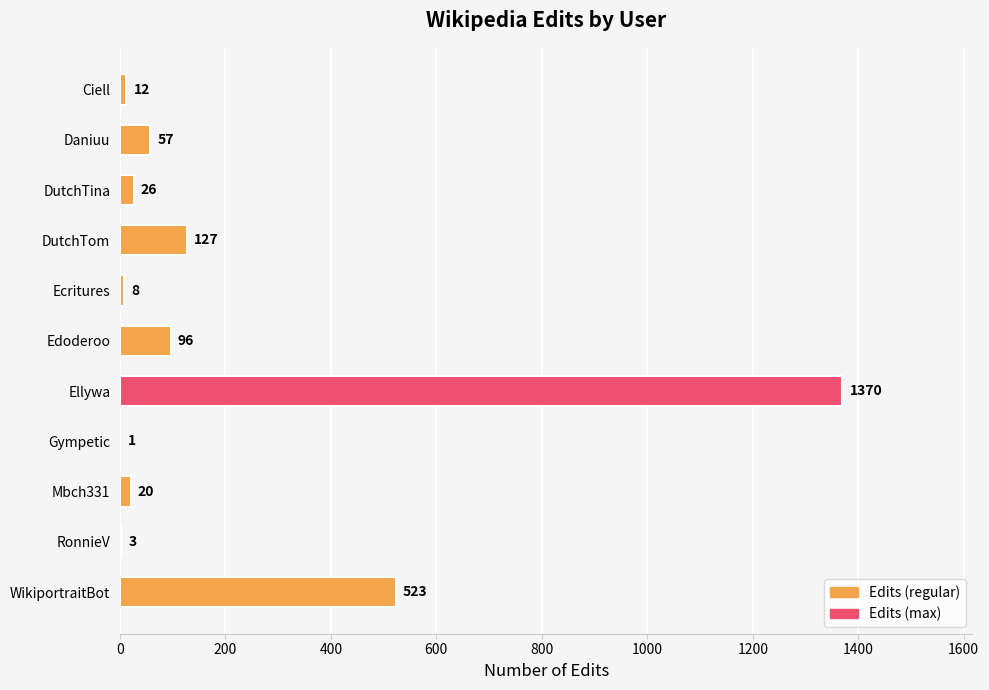

What is the approximate value at Mbch331, to the nearest 10?

20